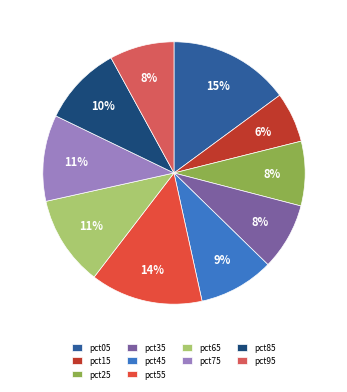

To the nearest percent, what is the average slice percentage?

10%